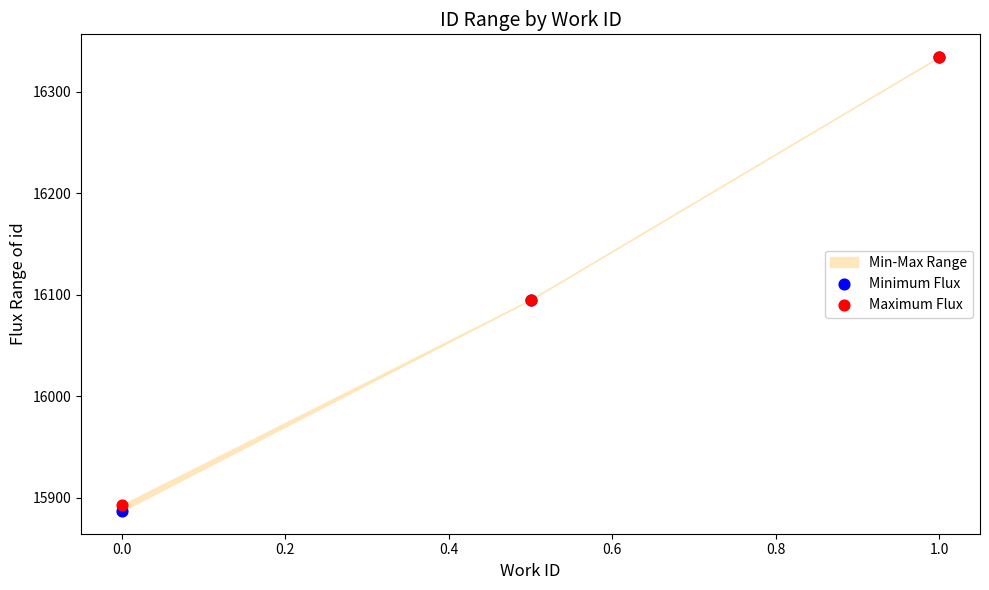

Which series reaches the minimum Y coordinate?

Minimum Flux